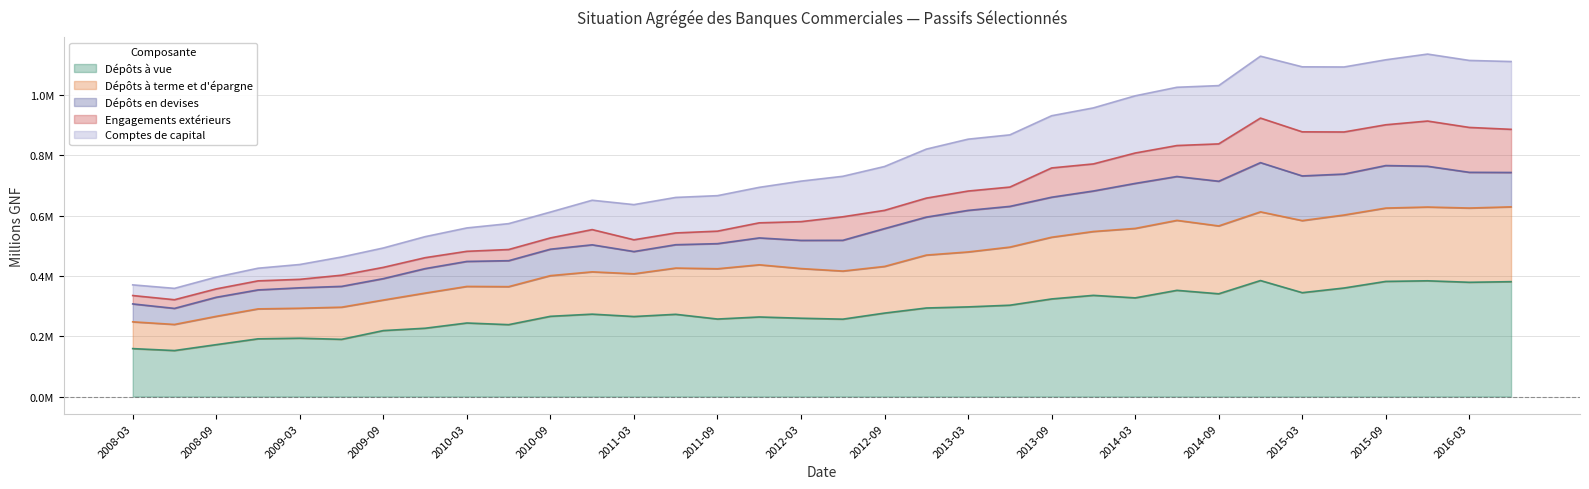

What is the label of the 17th point from the right?

2012-06